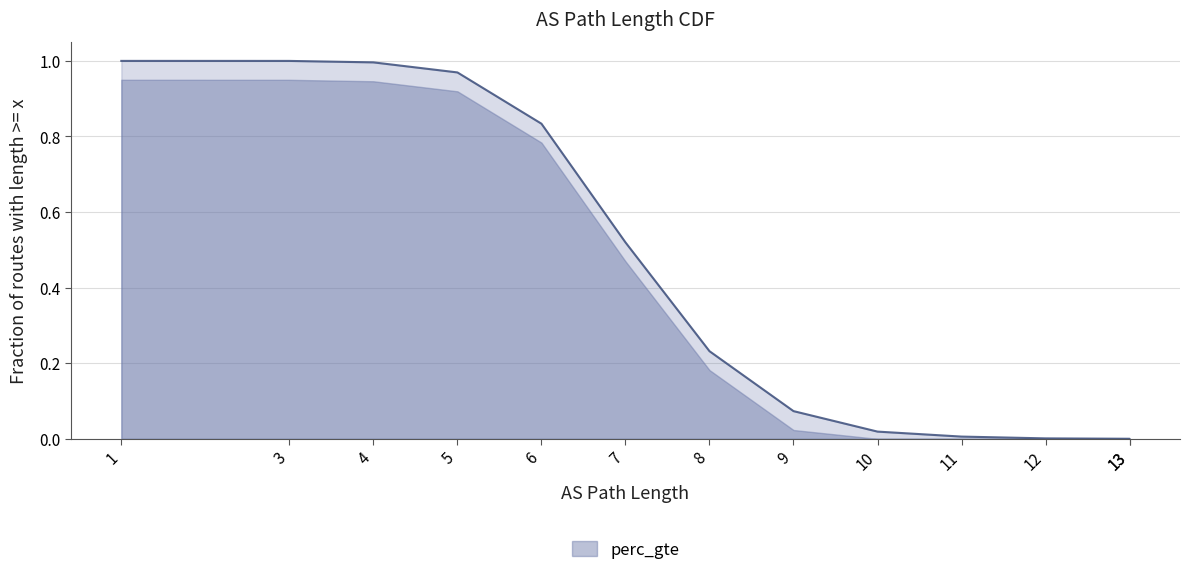

List the labels in order of value, smallest first.

13, 13, 12, 11, 10, 9, 8, 7, 6, 5, 4, 3, 1